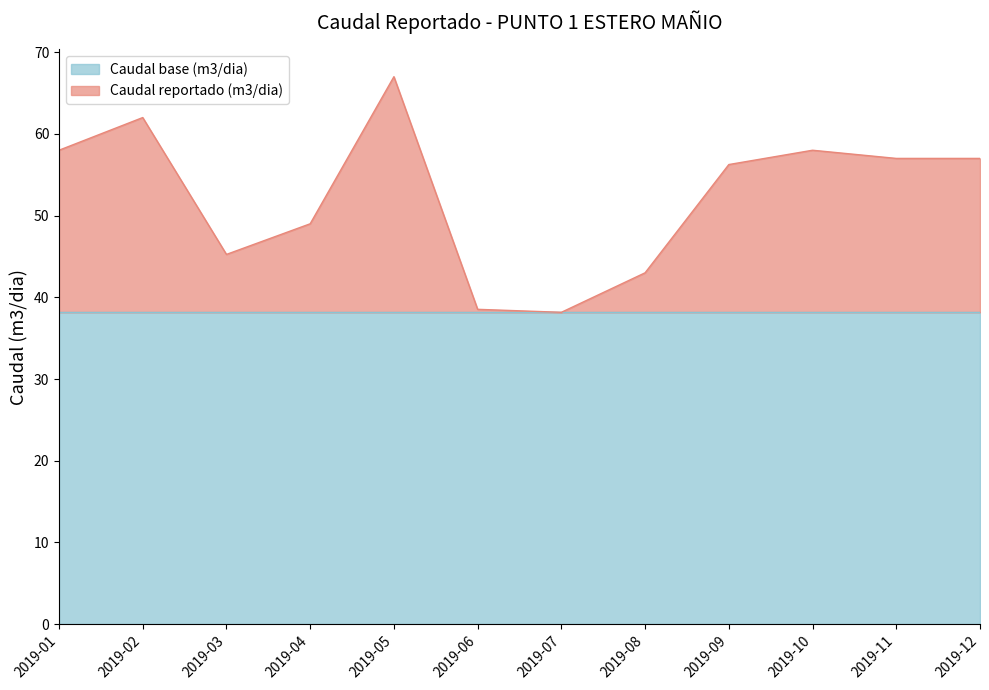

What is the greatest value displayed?

67.0